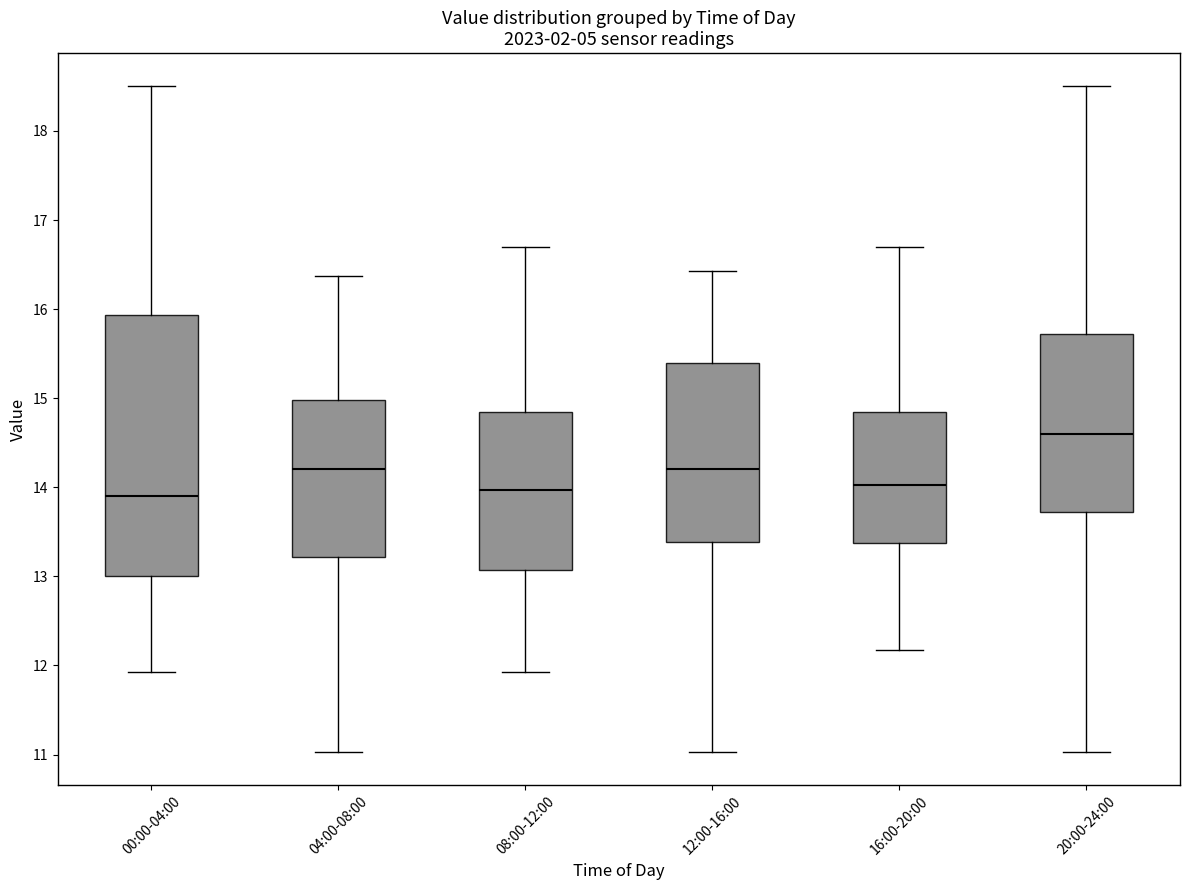

Where does the median line of the box for 04:00-08:00 sit on the y-axis? The values are not printed on the chart, so give them approximately, as read against the axis.

14.2